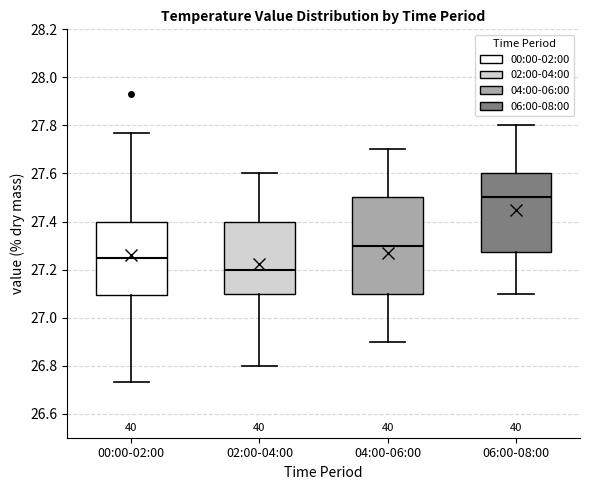

Reading left to right, transcribe this box plot: for each box, give where its median line is, the range the box spans, and where its two whiskers end, as read against the y-axis. The values are not printed on the chart, so give them approximately, as read against the axis.

00:00-02:00: median 27.26, box 27.10 to 27.40, whiskers 26.74 to 27.78
02:00-04:00: median 27.20, box 27.10 to 27.40, whiskers 26.80 to 27.60
04:00-06:00: median 27.30, box 27.10 to 27.50, whiskers 26.90 to 27.70
06:00-08:00: median 27.50, box 27.28 to 27.60, whiskers 27.10 to 27.80